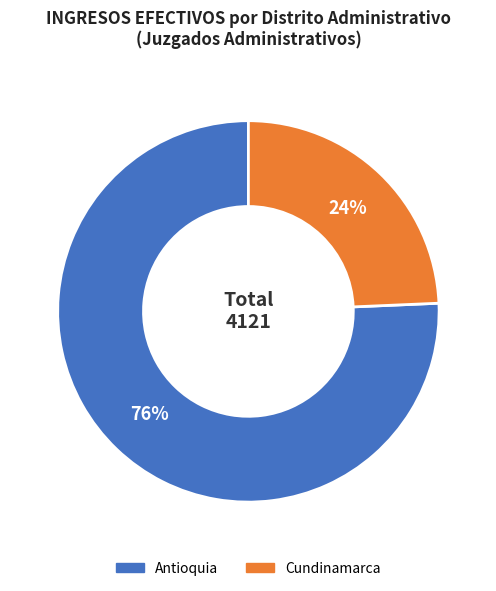

Between Cundinamarca and Antioquia, which is larger?

Antioquia